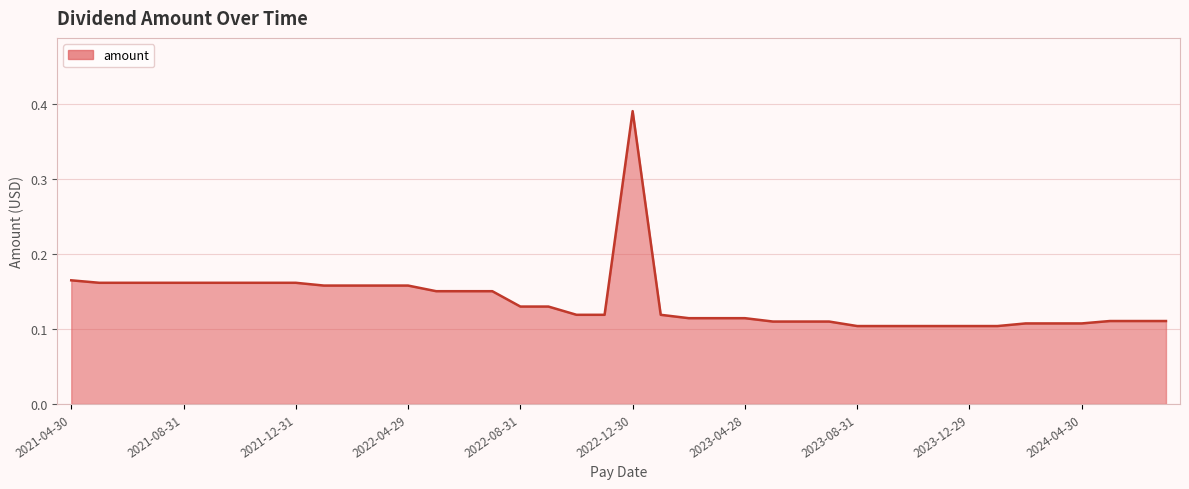

How many values are between 0 and 1?

40